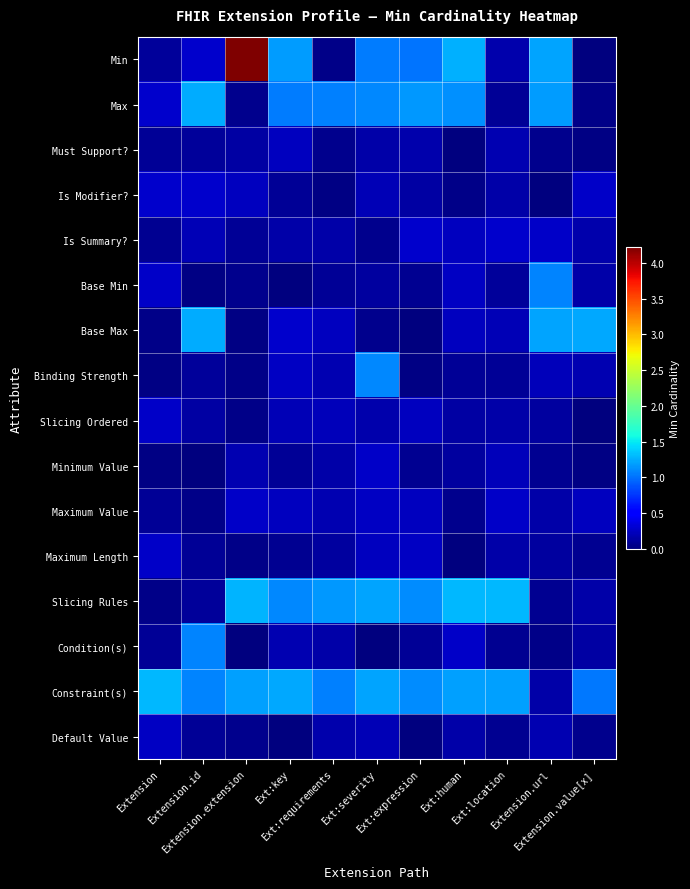

Reading right to left, list all the values displayed in this chart.

Min: Extension.value[x]=0.0	Extension.url=1.2	Ext:location=0.2	Ext:human=1.3	Ext:expression=1.0	Ext:severity=1.0	Ext:requirements=0.0	Ext:key=1.2	Extension.extension=4.2	Extension.id=0.3	Extension=0.1
Max: Extension.value[x]=0.0	Extension.url=1.2	Ext:location=0.1	Ext:human=1.1	Ext:expression=1.2	Ext:severity=1.1	Ext:requirements=1.1	Ext:key=1.1	Extension.extension=0.1	Extension.id=1.2	Extension=0.3
Must Support?: Extension.value[x]=0.0	Extension.url=0.1	Ext:location=0.2	Ext:human=0.0	Ext:expression=0.2	Ext:severity=0.2	Ext:requirements=0.1	Ext:key=0.2	Extension.extension=0.1	Extension.id=0.1	Extension=0.1
Is Modifier?: Extension.value[x]=0.3	Extension.url=0.0	Ext:location=0.1	Ext:human=0.0	Ext:expression=0.1	Ext:severity=0.2	Ext:requirements=0.0	Ext:key=0.1	Extension.extension=0.2	Extension.id=0.3	Extension=0.3
Is Summary?: Extension.value[x]=0.2	Extension.url=0.3	Ext:location=0.3	Ext:human=0.2	Ext:expression=0.3	Ext:severity=0.1	Ext:requirements=0.2	Ext:key=0.2	Extension.extension=0.1	Extension.id=0.2	Extension=0.1
Base Min: Extension.value[x]=0.2	Extension.url=1.1	Ext:location=0.1	Ext:human=0.2	Ext:expression=0.1	Ext:severity=0.1	Ext:requirements=0.1	Ext:key=0.0	Extension.extension=0.1	Extension.id=0.0	Extension=0.3
Base Max: Extension.value[x]=1.2	Extension.url=1.2	Ext:location=0.2	Ext:human=0.2	Ext:expression=0.0	Ext:severity=0.1	Ext:requirements=0.2	Ext:key=0.3	Extension.extension=0.0	Extension.id=1.2	Extension=0.0
Binding Strength: Extension.value[x]=0.2	Extension.url=0.2	Ext:location=0.1	Ext:human=0.1	Ext:expression=0.0	Ext:severity=1.1	Ext:requirements=0.2	Ext:key=0.3	Extension.extension=0.0	Extension.id=0.1	Extension=0.0
Slicing Ordered: Extension.value[x]=0.0	Extension.url=0.1	Ext:location=0.2	Ext:human=0.1	Ext:expression=0.2	Ext:severity=0.2	Ext:requirements=0.2	Ext:key=0.2	Extension.extension=0.0	Extension.id=0.1	Extension=0.3
Minimum Value: Extension.value[x]=0.0	Extension.url=0.1	Ext:location=0.2	Ext:human=0.1	Ext:expression=0.1	Ext:severity=0.3	Ext:requirements=0.2	Ext:key=0.1	Extension.extension=0.2	Extension.id=0.0	Extension=0.0
Maximum Value: Extension.value[x]=0.2	Extension.url=0.2	Ext:location=0.3	Ext:human=0.1	Ext:expression=0.2	Ext:severity=0.3	Ext:requirements=0.2	Ext:key=0.2	Extension.extension=0.3	Extension.id=0.0	Extension=0.1
Maximum Length: Extension.value[x]=0.1	Extension.url=0.1	Ext:location=0.2	Ext:human=0.0	Ext:expression=0.3	Ext:severity=0.2	Ext:requirements=0.1	Ext:key=0.1	Extension.extension=0.0	Extension.id=0.1	Extension=0.3
Slicing Rules: Extension.value[x]=0.1	Extension.url=0.1	Ext:location=1.3	Ext:human=1.3	Ext:expression=1.1	Ext:severity=1.2	Ext:requirements=1.2	Ext:key=1.1	Extension.extension=1.3	Extension.id=0.1	Extension=0.0
Condition(s): Extension.value[x]=0.1	Extension.url=0.0	Ext:location=0.1	Ext:human=0.3	Ext:expression=0.1	Ext:severity=0.0	Ext:requirements=0.2	Ext:key=0.2	Extension.extension=0.0	Extension.id=1.1	Extension=0.1
Constraint(s): Extension.value[x]=1.0	Extension.url=0.2	Ext:location=1.2	Ext:human=1.2	Ext:expression=1.1	Ext:severity=1.2	Ext:requirements=1.1	Ext:key=1.2	Extension.extension=1.2	Extension.id=1.1	Extension=1.3
Default Value: Extension.value[x]=0.1	Extension.url=0.2	Ext:location=0.1	Ext:human=0.2	Ext:expression=0.0	Ext:severity=0.2	Ext:requirements=0.2	Ext:key=0.0	Extension.extension=0.1	Extension.id=0.1	Extension=0.3